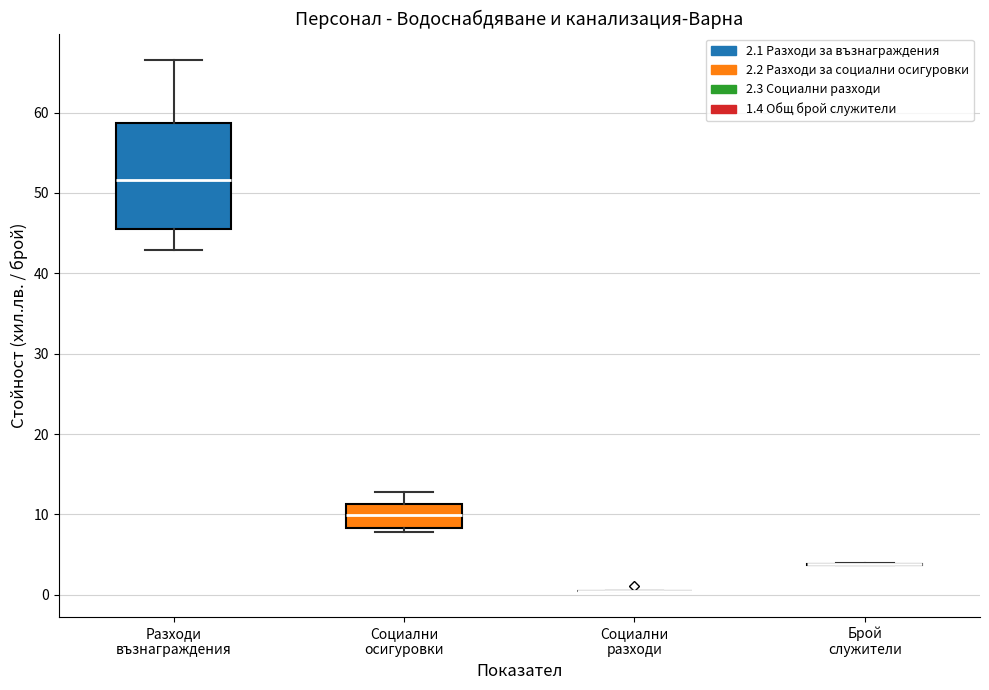

Reading left to right, transcribe this box plot: for each box, give where its median line is, the range the box spans, and where its two whiskers end, as read against the y-axis. The values are not printed on the chart, so give them approximately, as read against the axis.

Разходи възнаграждения: median 52, box 46 to 59, whiskers 43 to 67
Социални осигуровки: median 10, box 8 to 11, whiskers 8 (just below the box's lower edge) to 13
Социални разходи: box collapsed to a line at 1, whiskers 1 to 1
Брой служители: box collapsed to a line at 4, whiskers 4 to 4